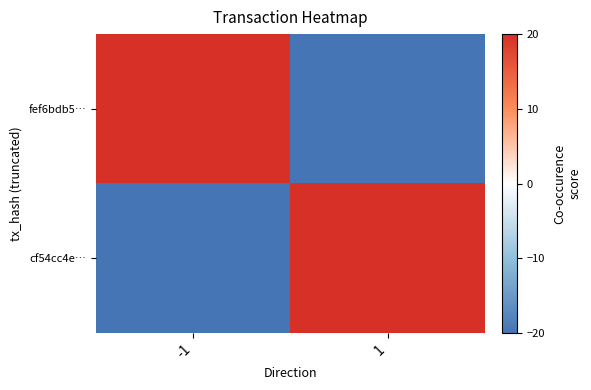

Reading left to right, list all the values displayed in this chart.

fef6bdb5…: -1=20	1=-20
cf54cc4e…: -1=-20	1=20